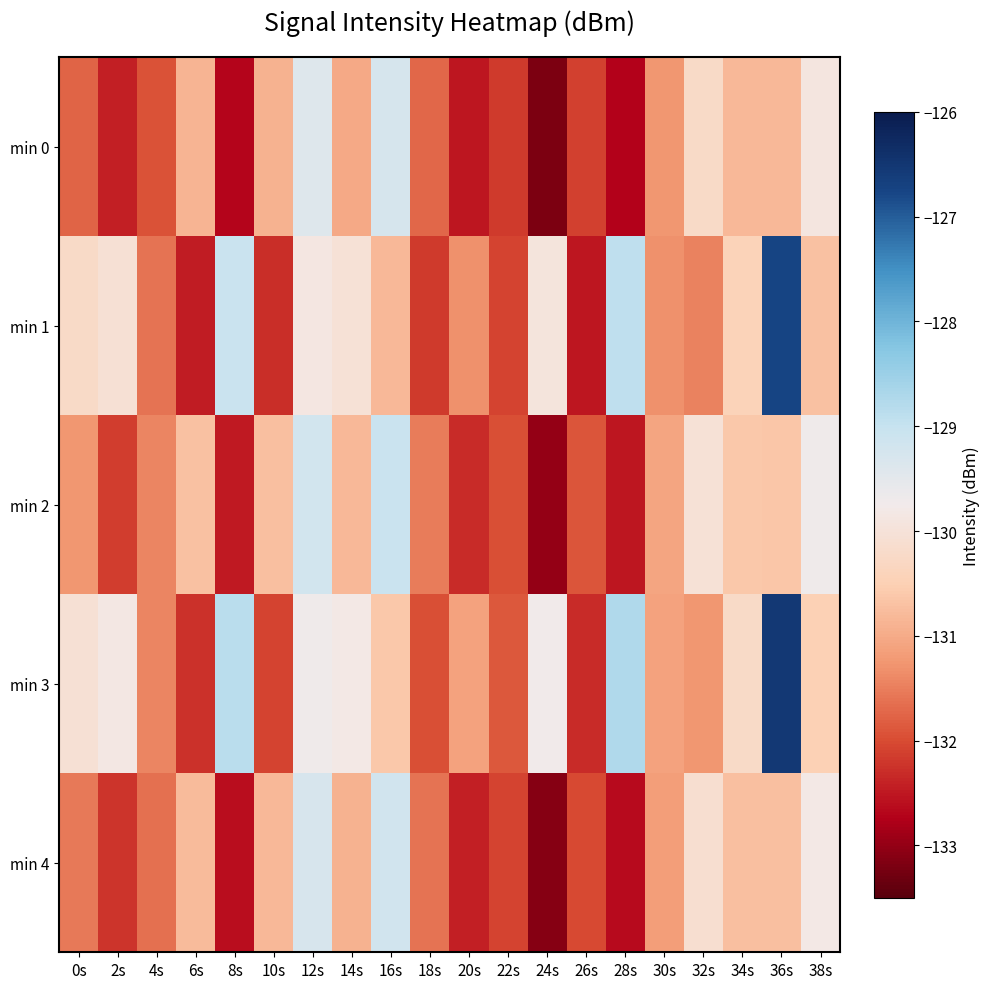

Reading right to left, what are all the values shown in this chart?

min 0: 38s=-129.9	36s=-130.8	34s=-130.8	32s=-130.2	30s=-131.3	28s=-132.7	26s=-132.1	24s=-133.2	22s=-132.2	20s=-132.5	18s=-131.7	16s=-129.3	14s=-131.0	12s=-129.4	10s=-130.9	8s=-132.7	6s=-130.9	4s=-131.9	2s=-132.4	0s=-131.8
min 1: 38s=-130.7	36s=-126.7	34s=-130.4	32s=-131.5	30s=-131.3	28s=-128.9	26s=-132.5	24s=-129.9	22s=-132.1	20s=-131.3	18s=-132.2	16s=-130.8	14s=-130.0	12s=-129.9	10s=-132.3	8s=-129.1	6s=-132.5	4s=-131.6	2s=-130.1	0s=-130.2
min 2: 38s=-129.7	36s=-130.6	34s=-130.6	32s=-130.0	30s=-131.1	28s=-132.5	26s=-131.9	24s=-133.0	22s=-132.0	20s=-132.3	18s=-131.5	16s=-129.1	14s=-130.8	12s=-129.2	10s=-130.7	8s=-132.5	6s=-130.7	4s=-131.4	2s=-132.1	0s=-131.3
min 3: 38s=-130.5	36s=-126.5	34s=-130.2	32s=-131.3	30s=-131.1	28s=-128.7	26s=-132.3	24s=-129.7	22s=-131.9	20s=-131.1	18s=-132.0	16s=-130.6	14s=-129.8	12s=-129.7	10s=-132.1	8s=-128.9	6s=-132.3	4s=-131.4	2s=-129.9	0s=-130.0
min 4: 38s=-129.8	36s=-130.7	34s=-130.7	32s=-130.1	30s=-131.2	28s=-132.6	26s=-132.0	24s=-133.1	22s=-132.1	20s=-132.4	18s=-131.6	16s=-129.2	14s=-130.9	12s=-129.3	10s=-130.8	8s=-132.6	6s=-130.8	4s=-131.6	2s=-132.2	0s=-131.6